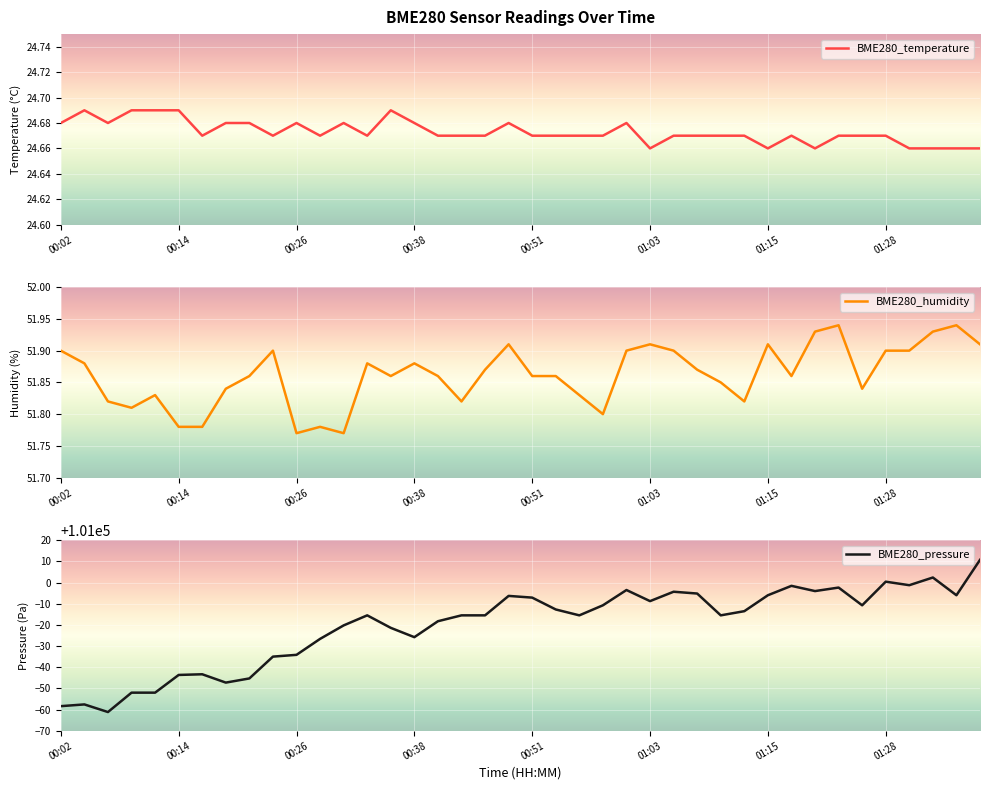

Reading right to left, list all the values displayed in this chart.

BME280_temperature: 24.7	24.7	24.7	24.7	24.7	24.7	24.7	24.7	24.7	24.7	24.7	24.7	24.7	24.7	24.7	24.7	24.7	24.7	24.7	24.7	24.7	24.7	24.7	24.7	24.7	24.7	24.7	24.7	24.7	24.7	24.7	24.7	24.7	24.7	24.7	24.7	24.7	24.7	24.7	24.7
BME280_humidity: 51.9	51.9	51.9	51.9	51.9	51.8	51.9	51.9	51.9	51.9	51.8	51.9	51.9	51.9	51.9	51.9	51.8	51.8	51.9	51.9	51.9	51.9	51.8	51.9	51.9	51.9	51.9	51.8	51.8	51.8	51.9	51.9	51.8	51.8	51.8	51.8	51.8	51.8	51.9	51.9
BME280_pressure: 101010.7	100994.0	101002.4	100998.8	101000.4	100989.2	100997.6	100996.0	100998.4	100994.0	100986.5	100984.5	100994.8	100995.7	100991.2	100996.5	100989.2	100984.5	100987.3	100992.9	100993.7	100984.5	100984.5	100981.7	100974.2	100978.6	100984.5	100979.8	100973.4	100965.8	100965.0	100954.7	100952.7	100956.7	100956.3	100948.0	100948.0	100938.8	100942.4	100941.6